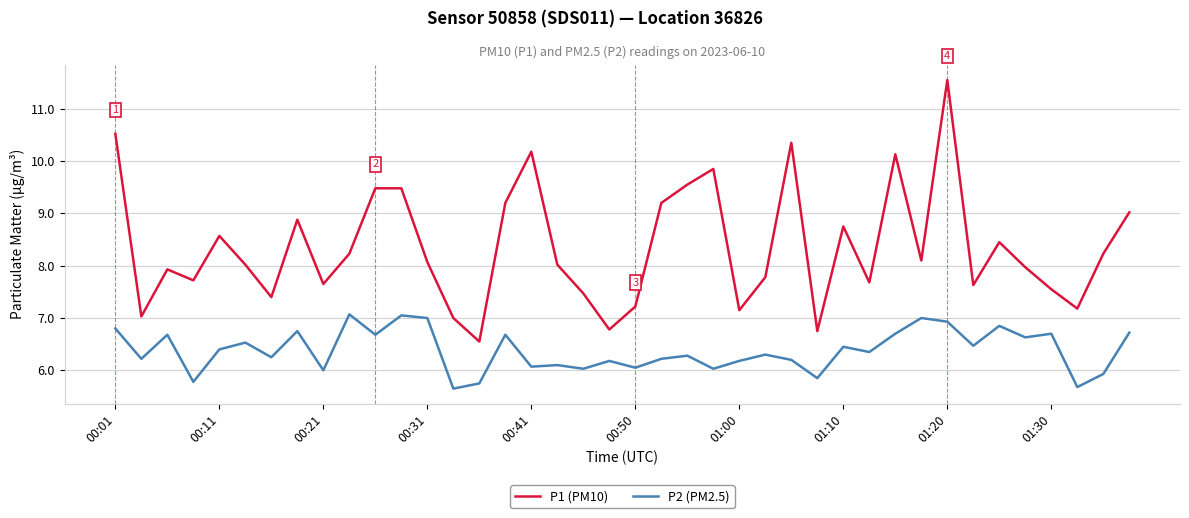

Rank the series by their maximum value, from lowest to highest.

P2 (PM2.5), P1 (PM10)